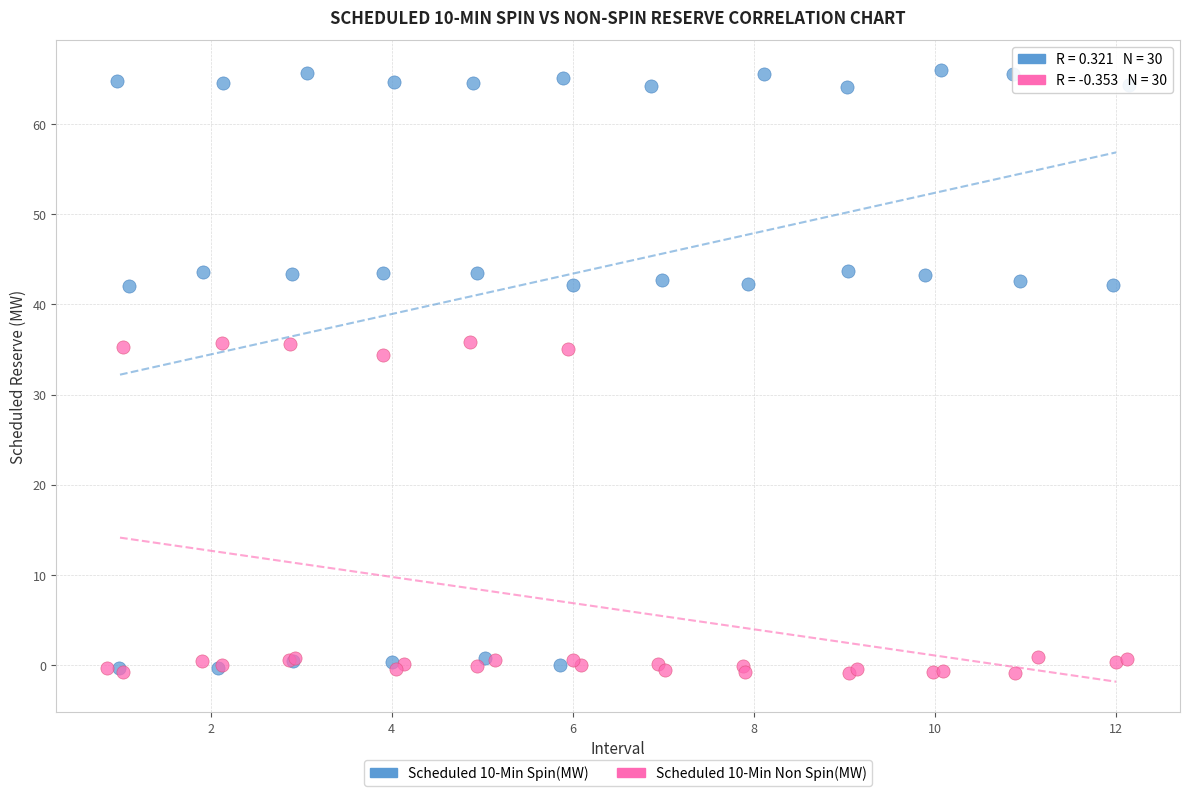

Which series has the widest spread of Y values?

Scheduled 10-Min Spin(MW)